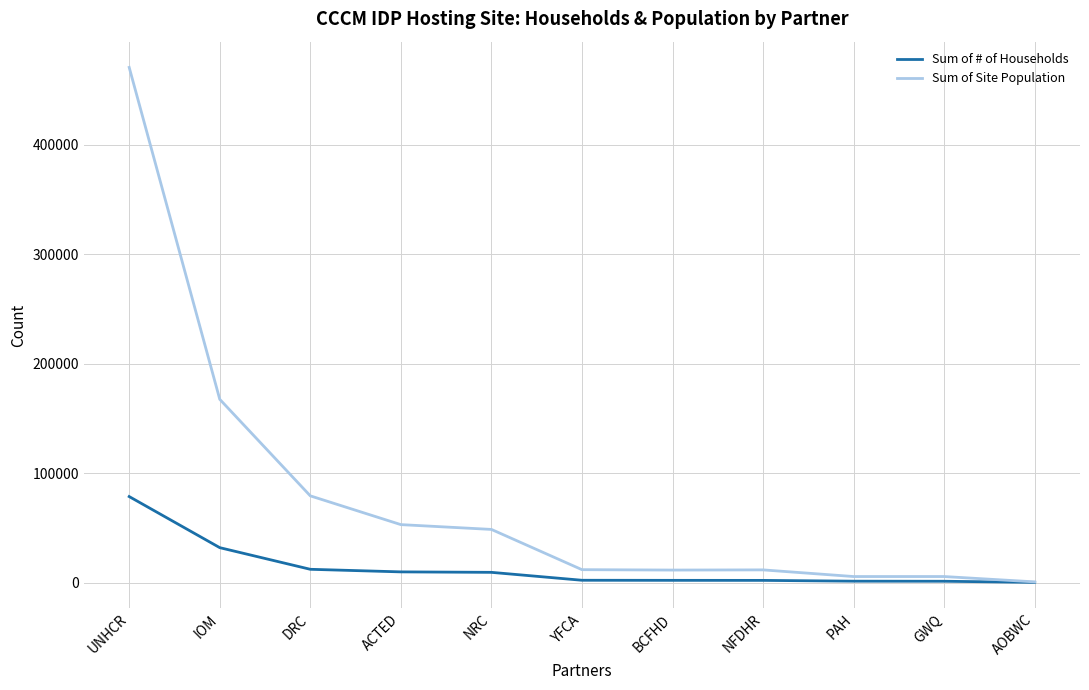

At UNHCR, list the series in order from largest to smallest.

Sum of Site Population, Sum of # of Households